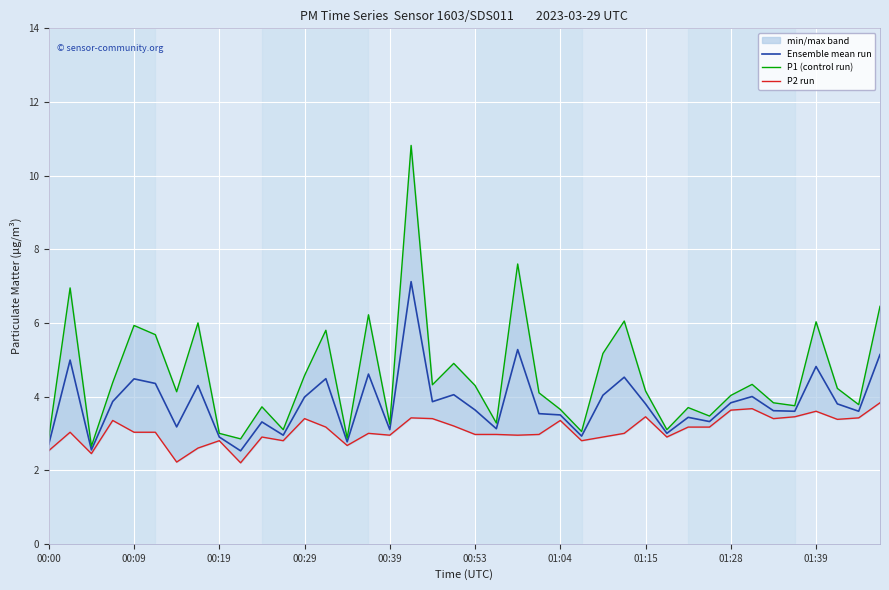

True or false: Ensemble mean run has a value of 3.8 at 01:15.

True